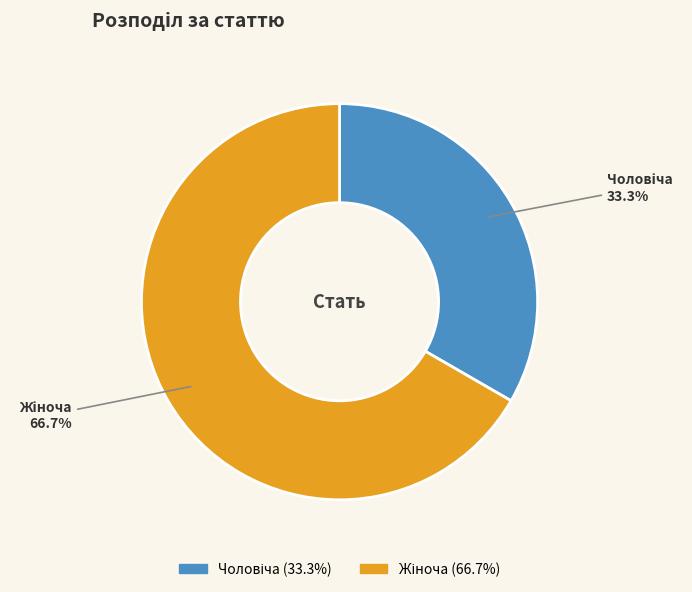

Count the number of slices in the pie.

2